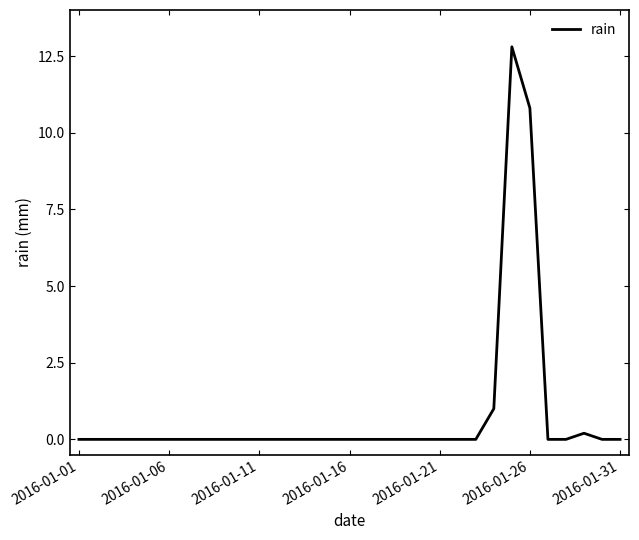

What is the difference between the maximum and minimum values?

12.8